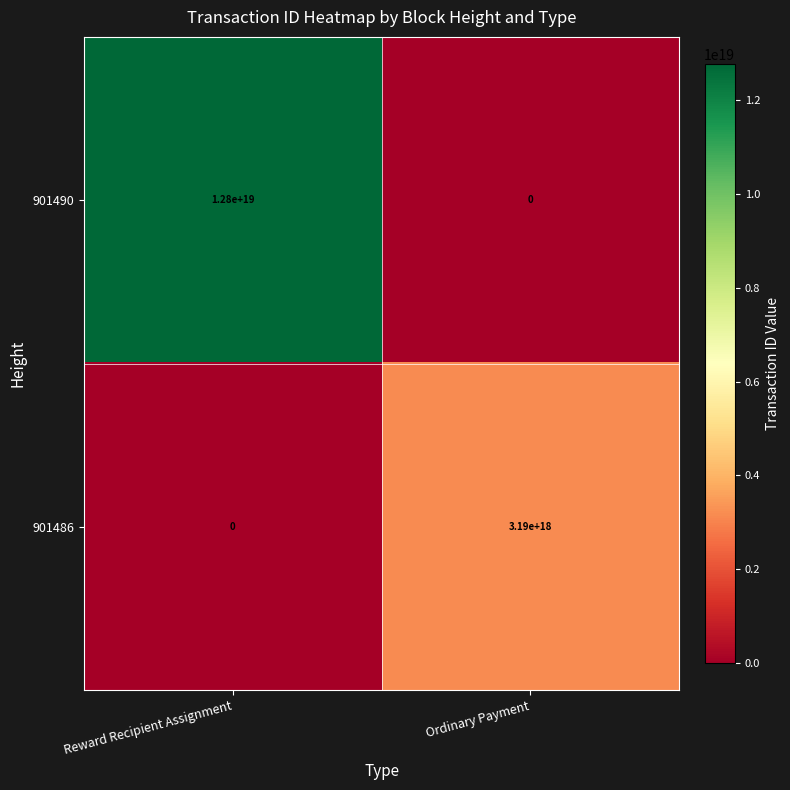

Which series has the largest total across all categories?

901490